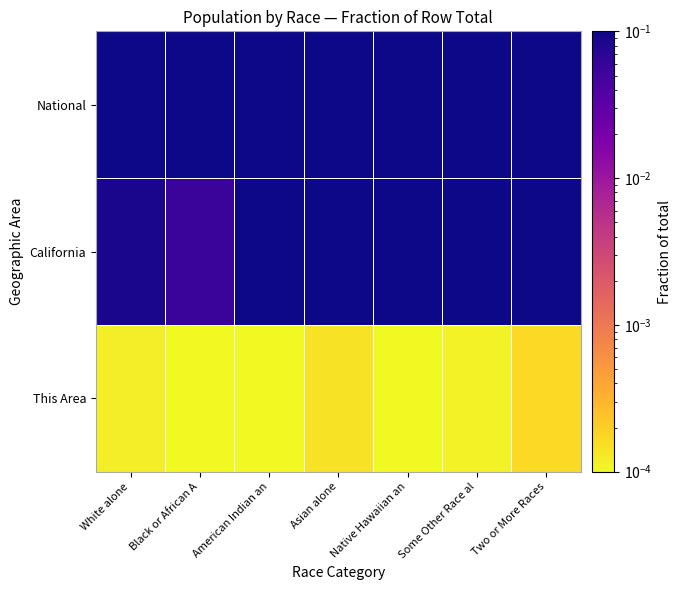

Which series changed the most between White alone and American Indian an?

California